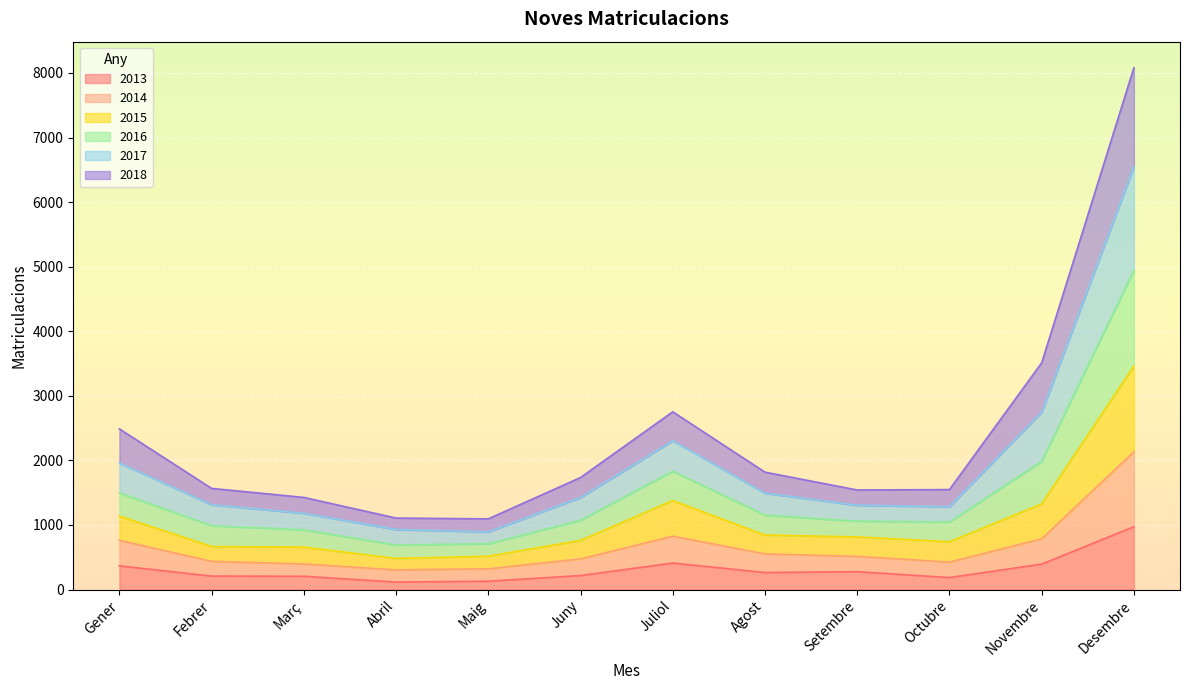

At which label does 2013 reach its peak?

Desembre